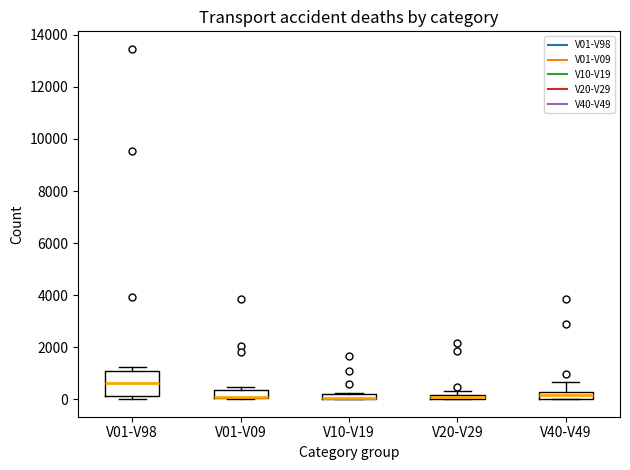

Where is the lower edge of the box for V10-V19 on the y-axis? The values are not printed on the chart, so give them approximately, as read against the axis.

0